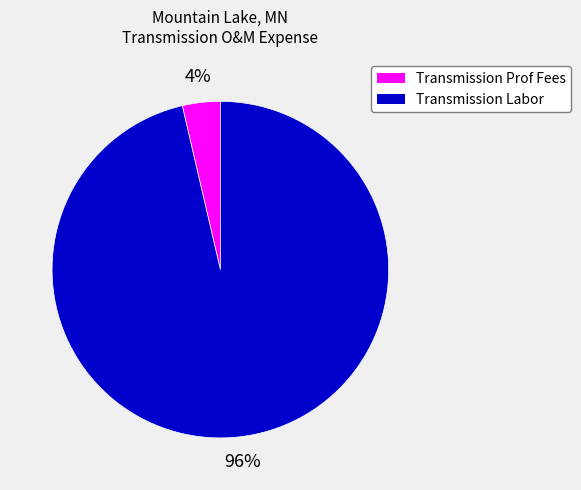

To the nearest percent, what portion does Transmission Prof Fees represent?

4%